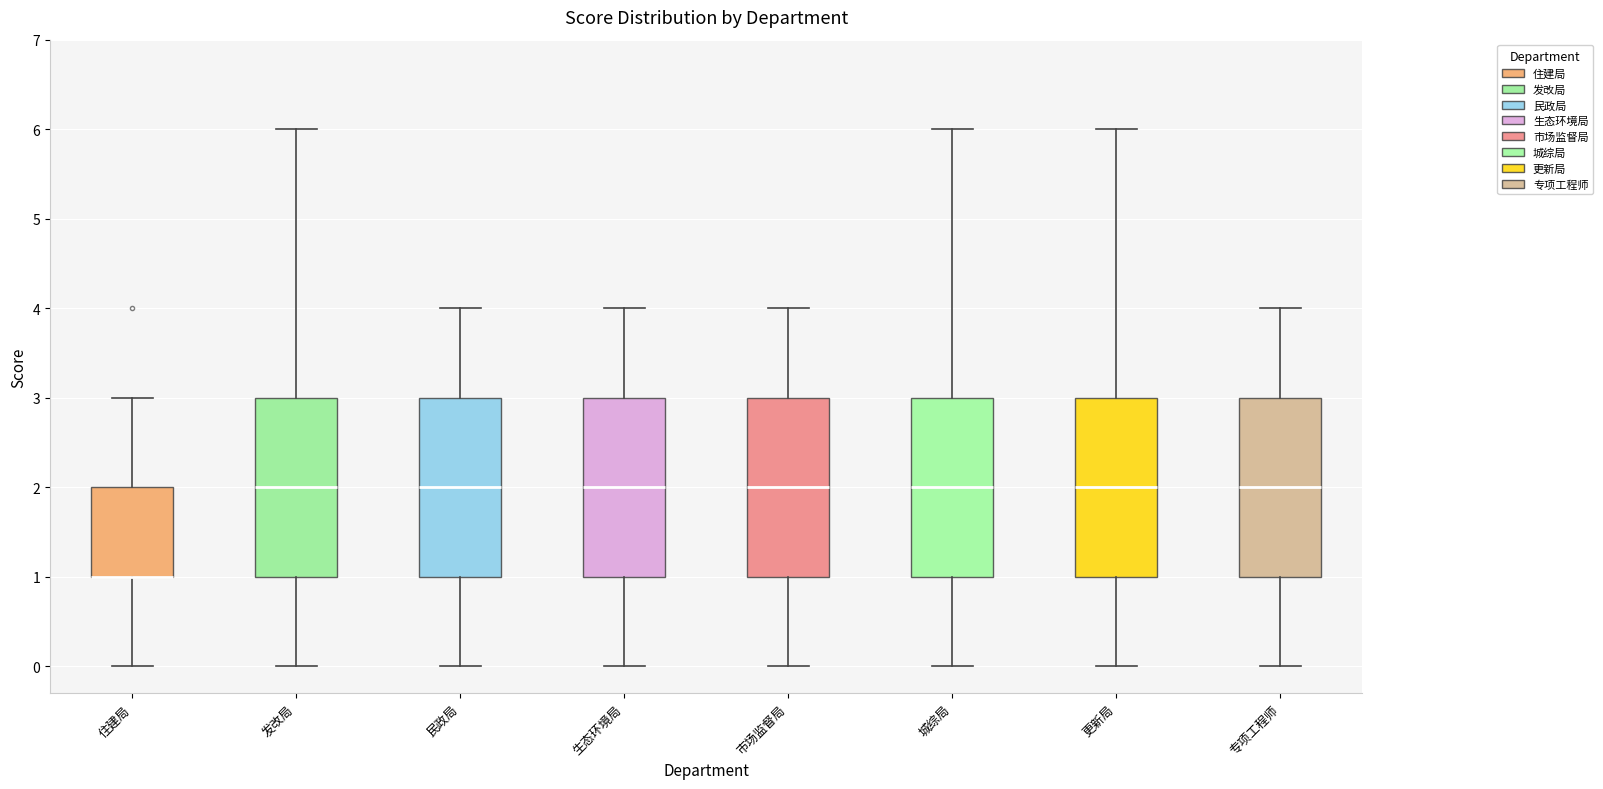

Where does the median line of the box for 专项工程师 sit on the y-axis? The values are not printed on the chart, so give them approximately, as read against the axis.

2